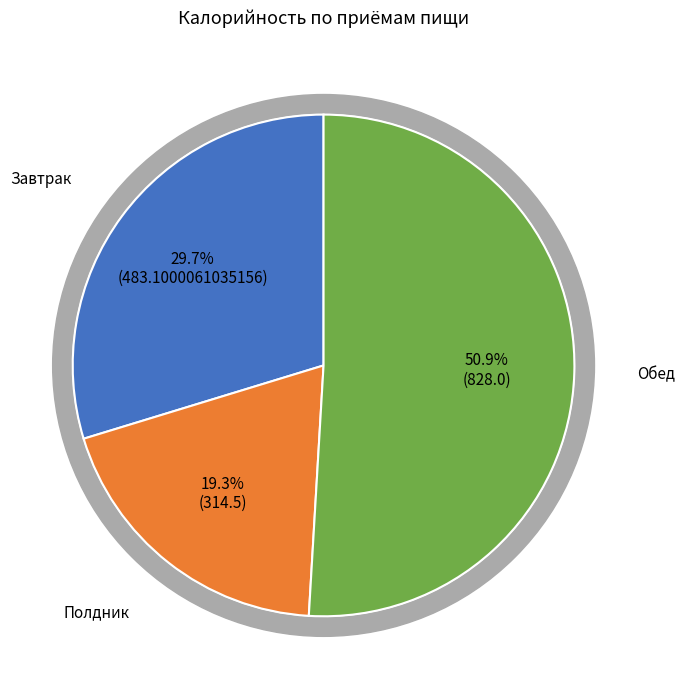

Is it true that Полдник is 19% of the pie?

True